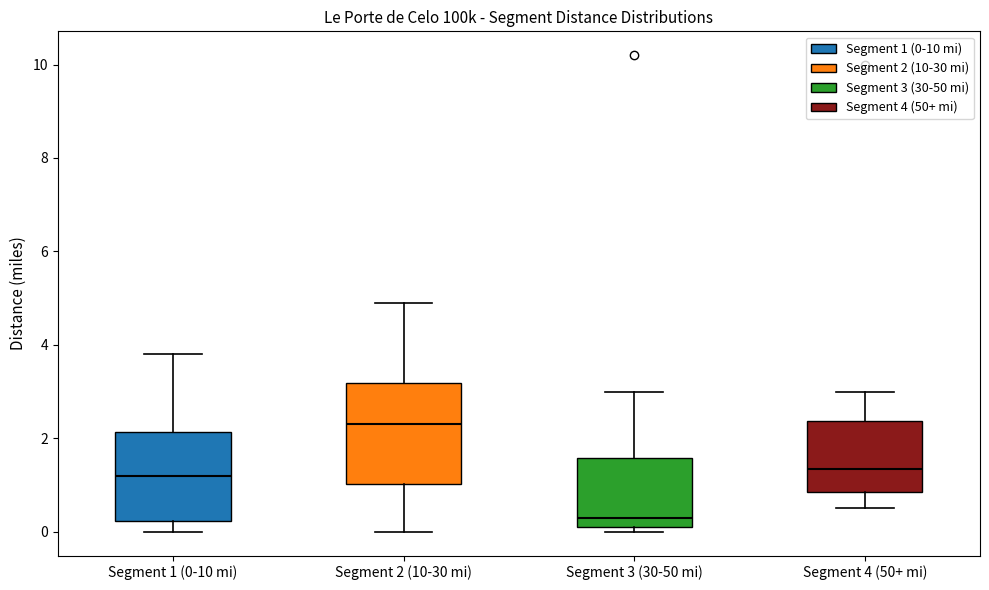

Which box's median line is the highest?

Segment 2 (10-30 mi)